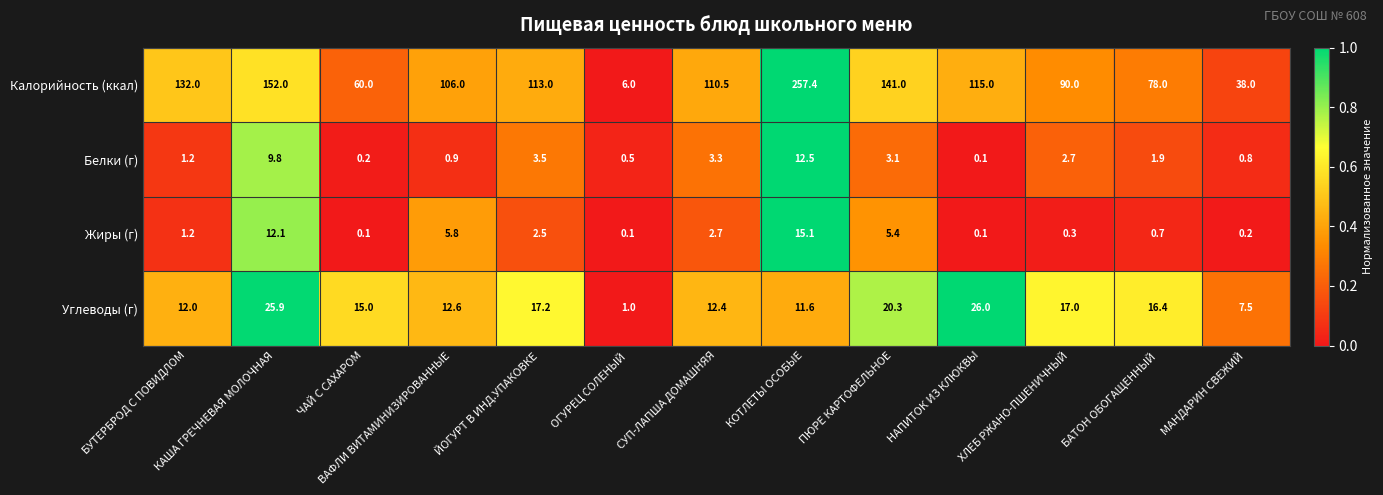

At how many categories does at least one series exceed 4?

13